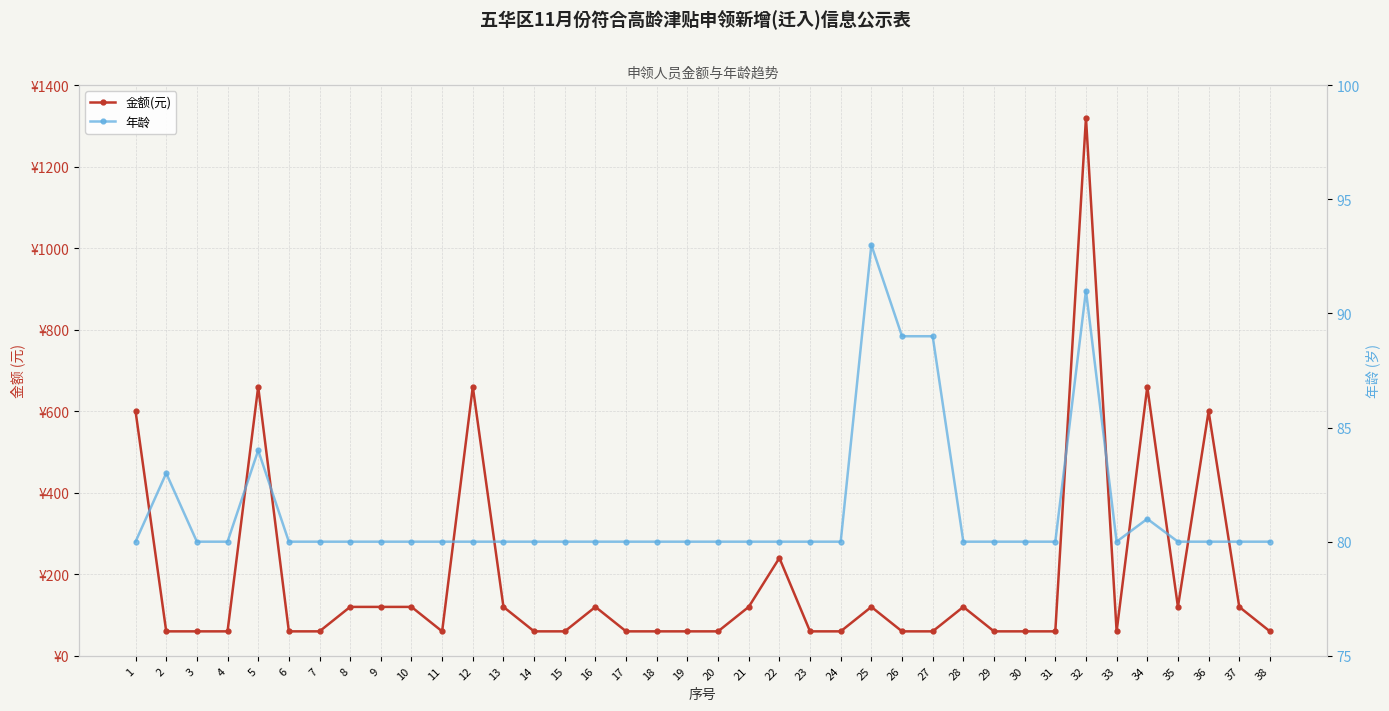

What is the sum of all 金额(元) values?

7200